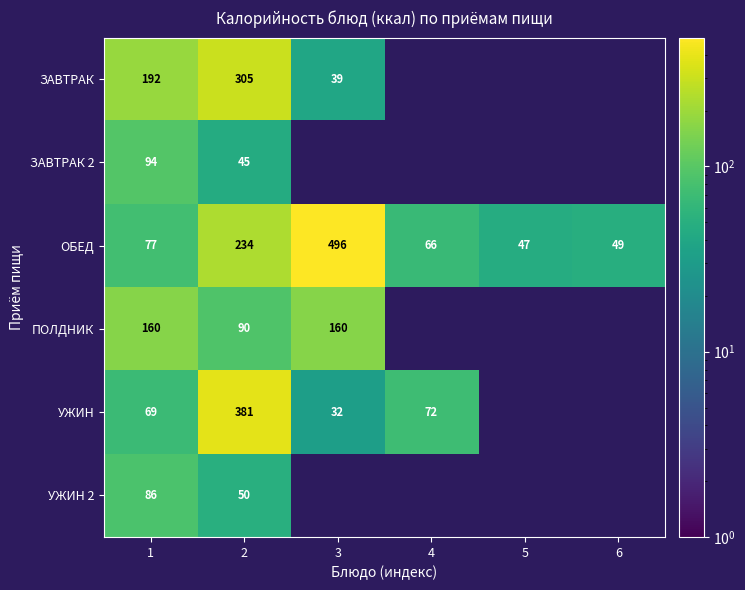

Which series has the largest total across all categories?

ОБЕД